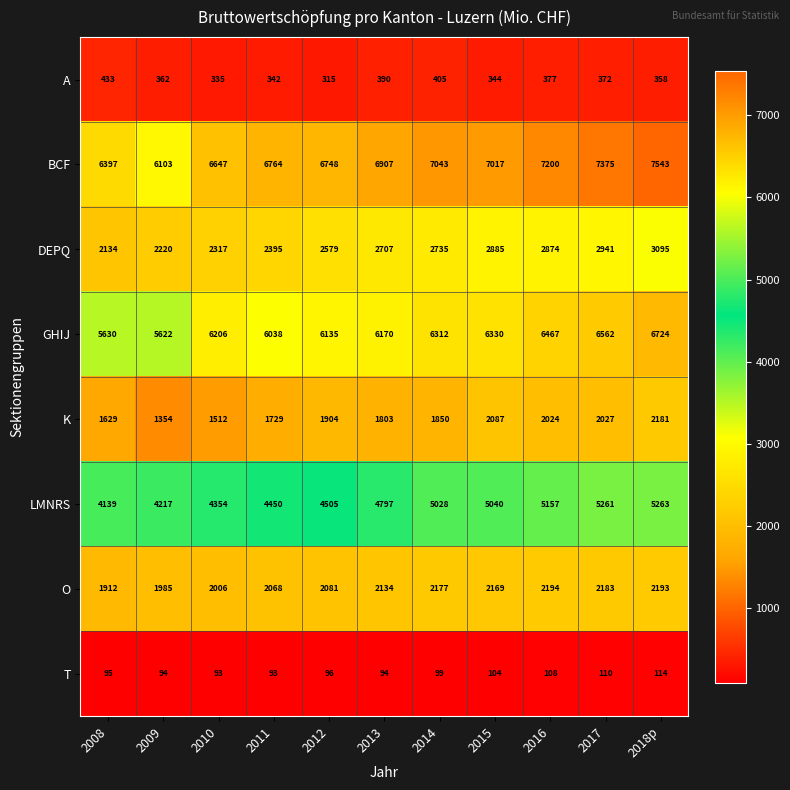

True or false: O has a value of 2134 at 2013.

True